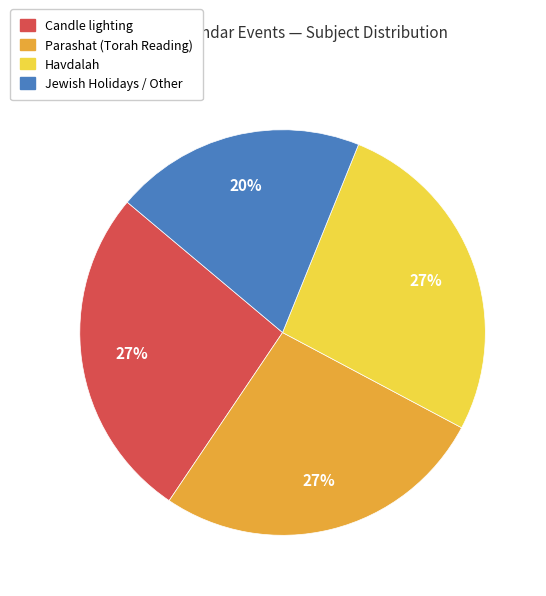

Does any single category account for the majority?

No